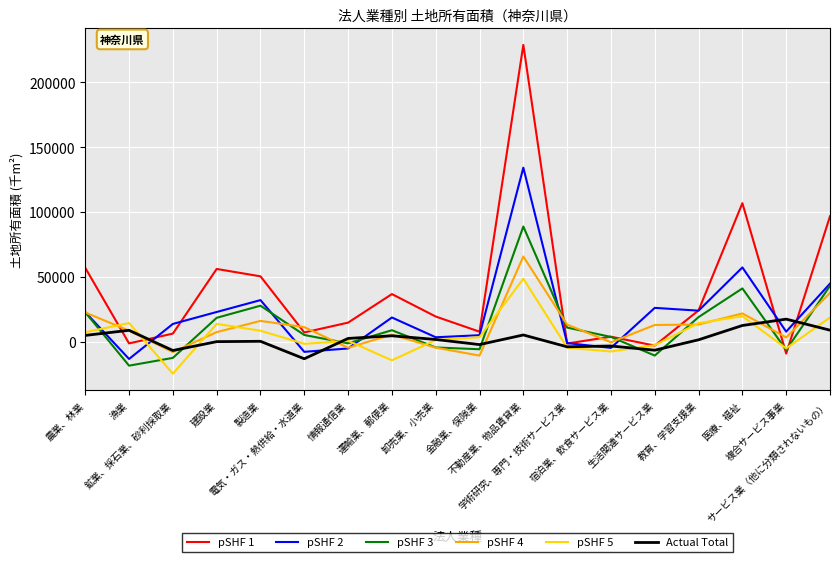

At which label does pSHF 2 first exceed 18890?

農業、林業